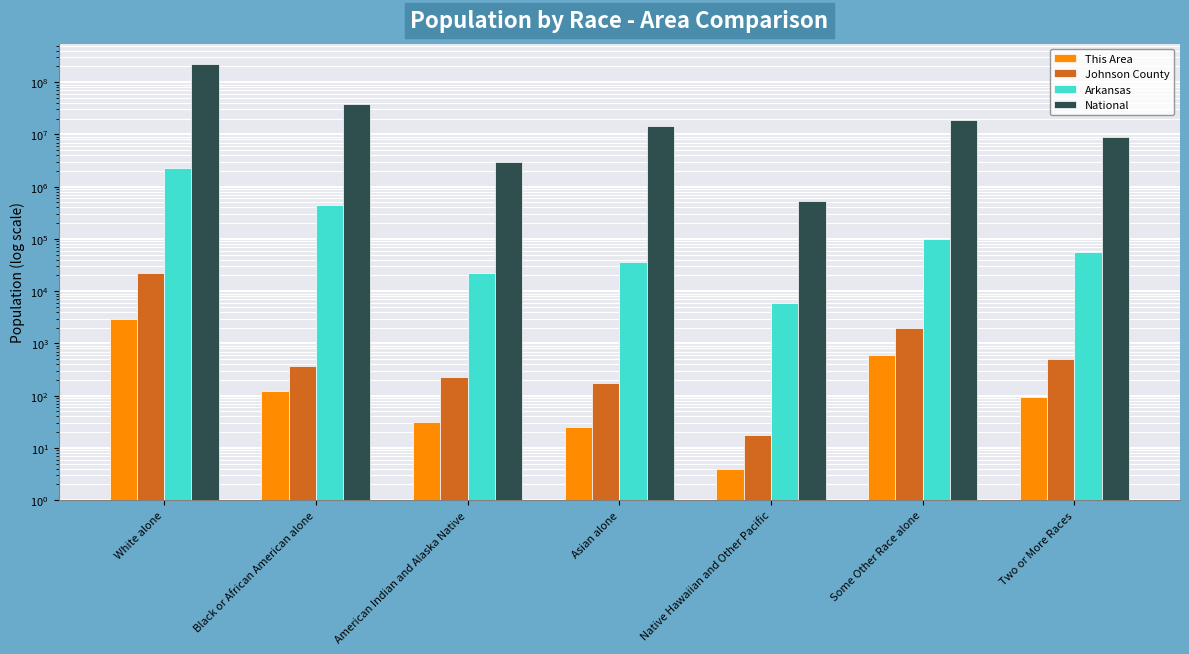

What is the minimum value shown in the chart?

4